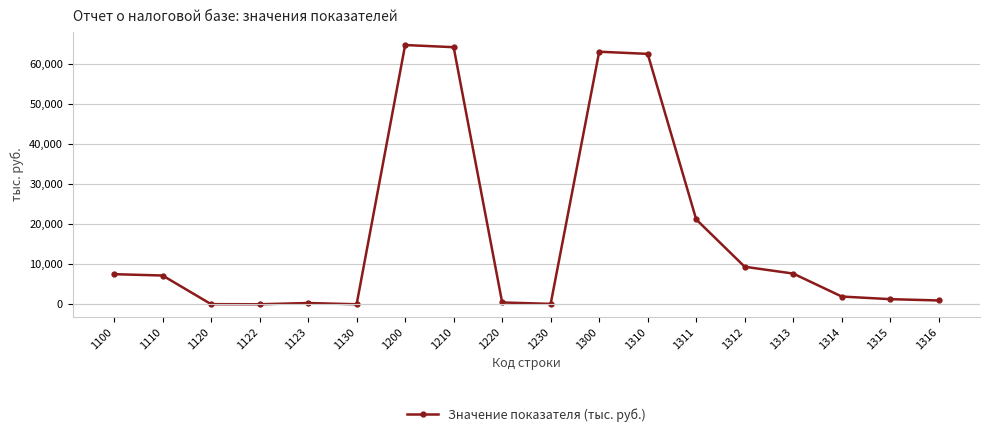

The value at 1310 is 62555. True or false?

True